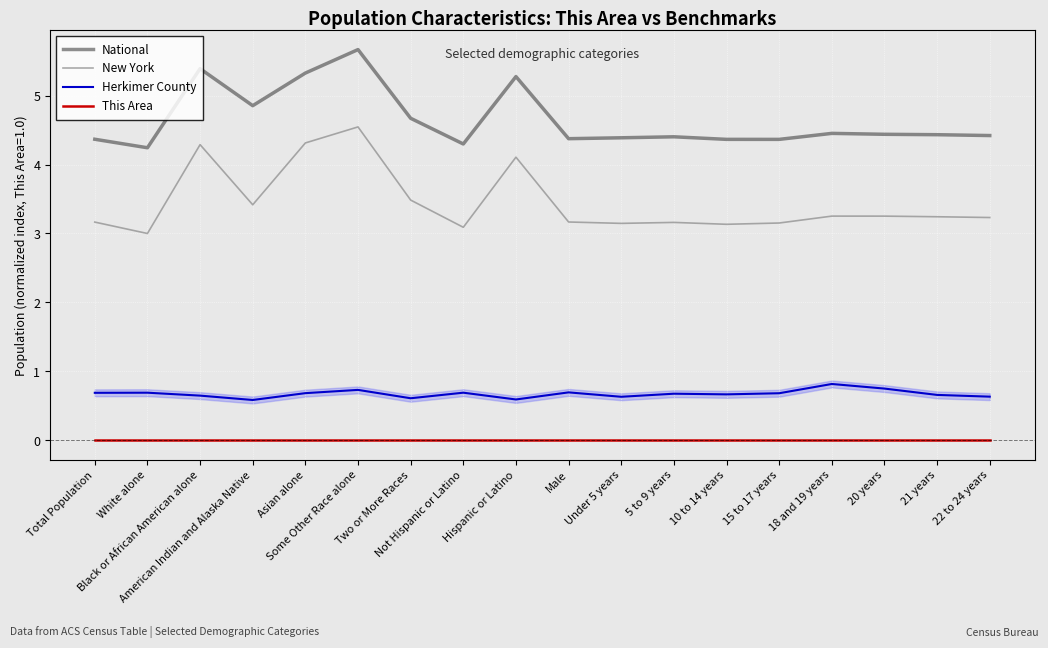

What value does the New York series have at 10 to 14 years?

3.1